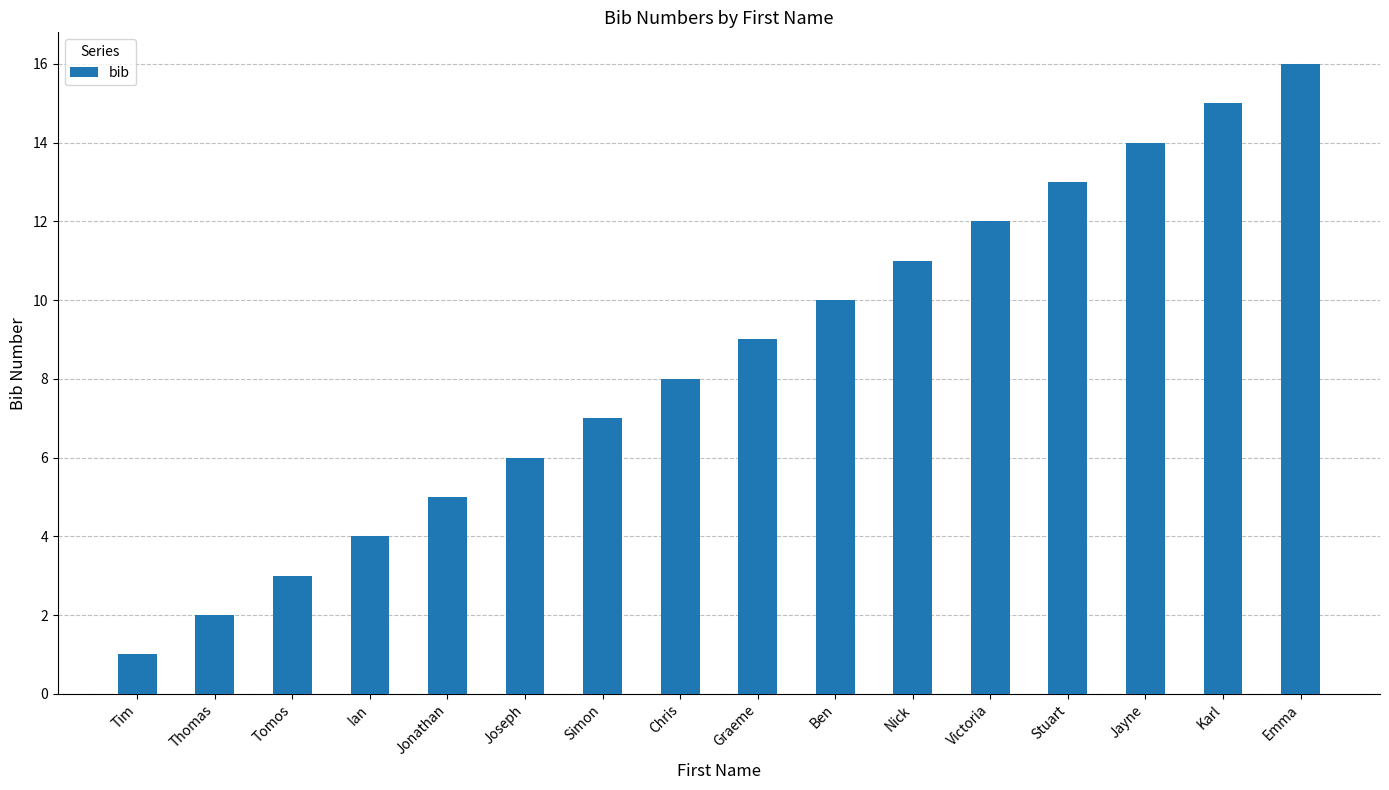

What is the difference between the values at Tim and Thomas?

1